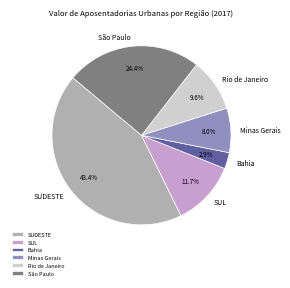

The Rio de Janeiro slice represents 10% of the pie. True or false?

True